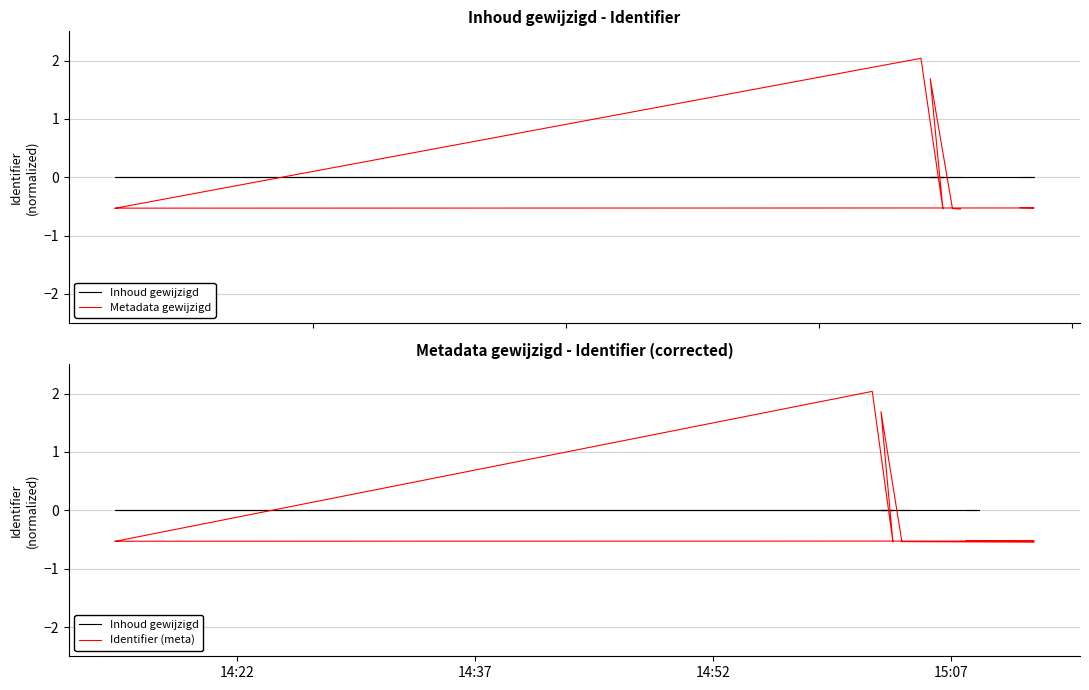

Rank the series at 15:07 from highest to lowest value.

Inhoud gewijzigd, Metadata gewijzigd, Identifier (meta)